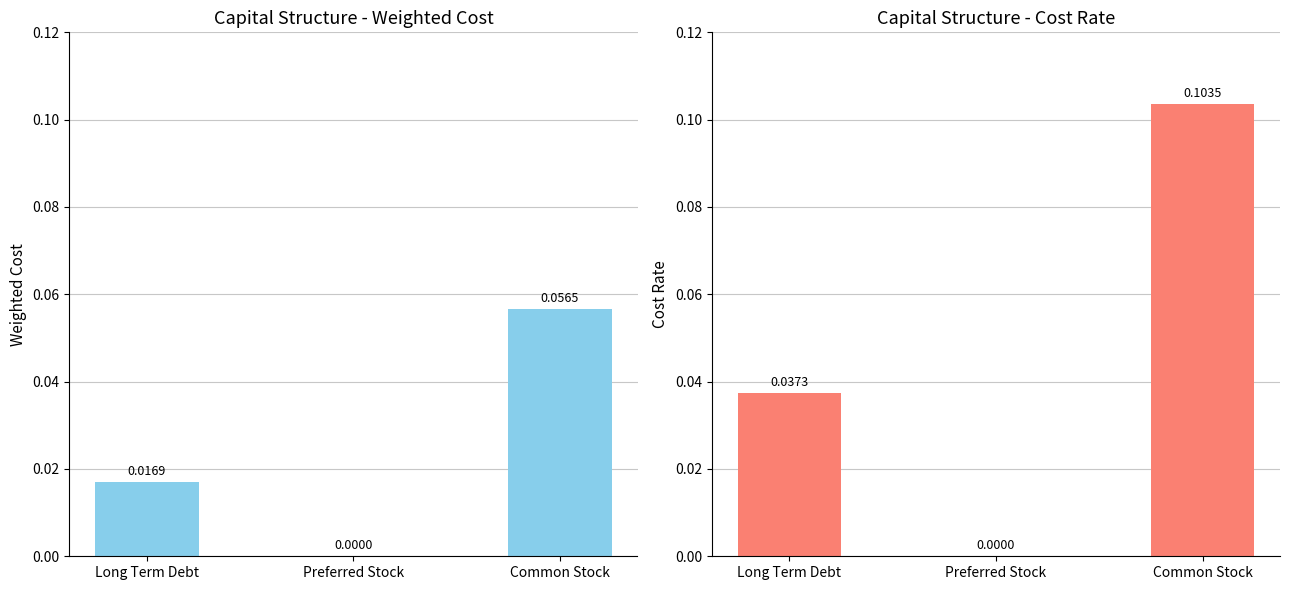

Is the value of Cost at Long Term Debt greater than the value of Weighted Cost at Long Term Debt?

Yes